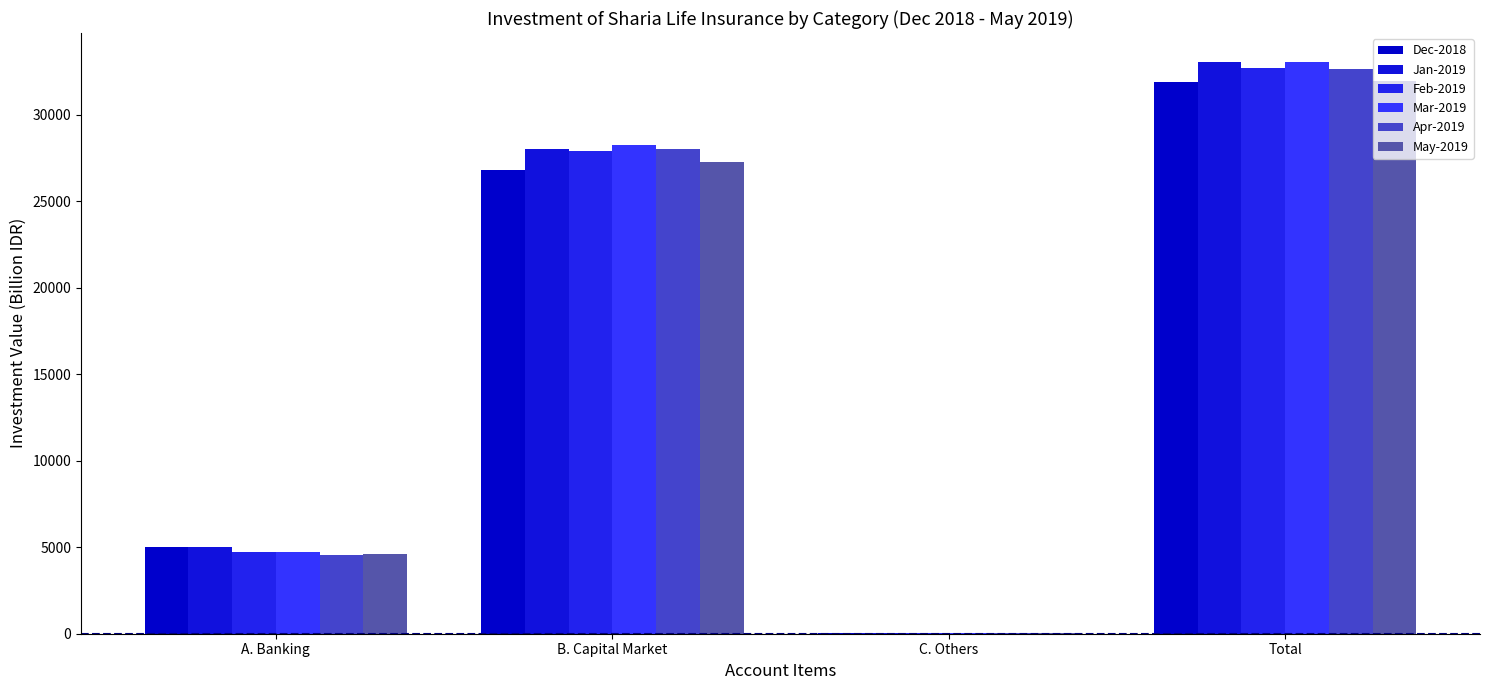

The Jan-2019 series shows 18591.3 at B. Capital Market. True or false?

False